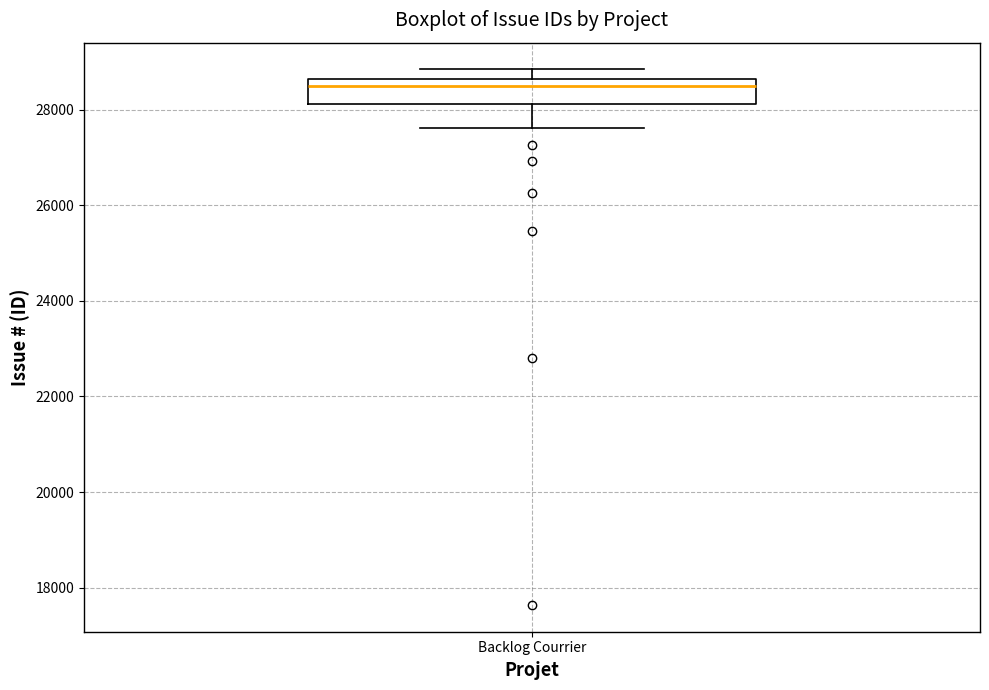

Transcribe this box plot: give where the median line is, the range the box spans, and where the two whiskers end, as read against the y-axis. The values are not printed on the chart, so give them approximately, as read against the axis.

median 28400, box 28200 to 28600, whiskers 27600 to 28800